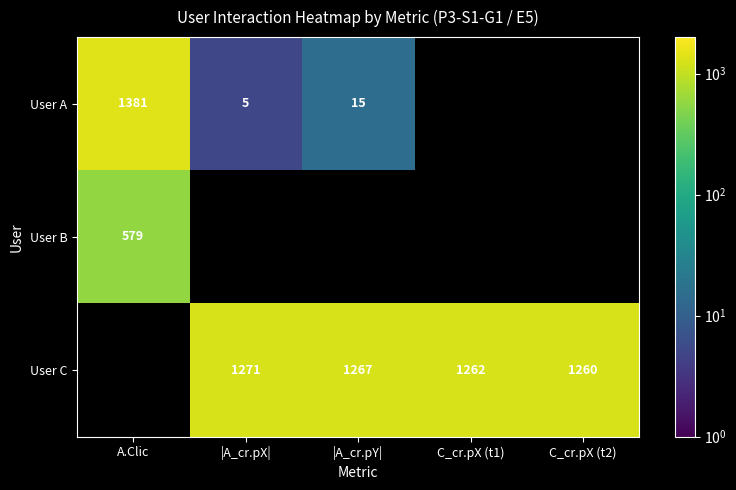

Is it true that User A equals 5 at |A_cr.pX|?

True